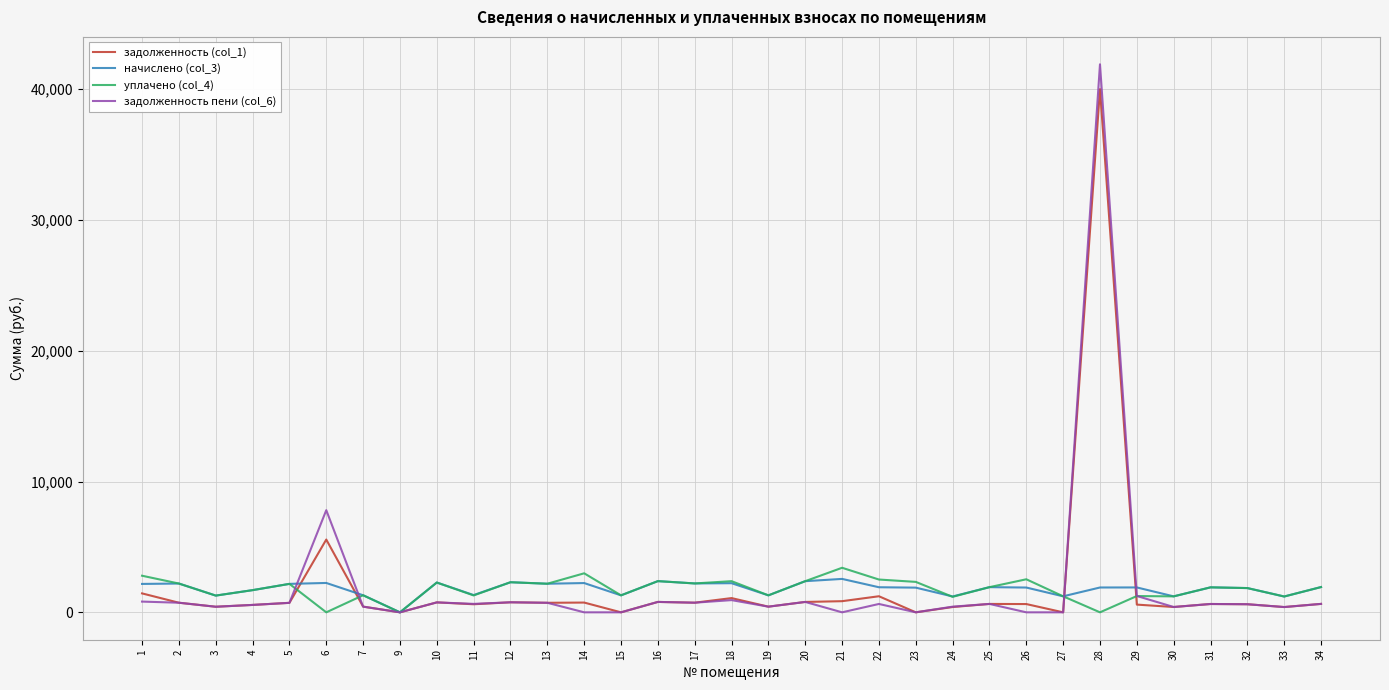

How many lines are shown in the chart?

4